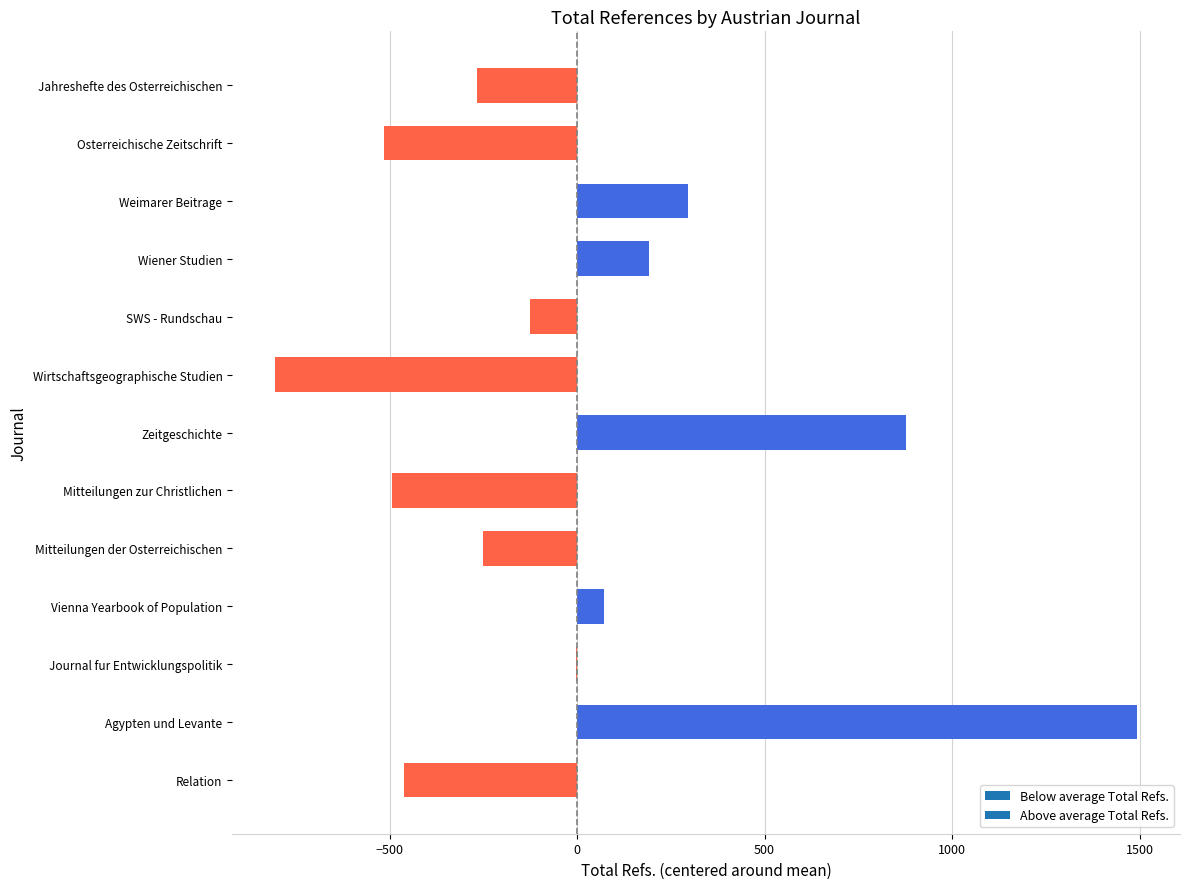

Which category has the highest value across all series?

Agypten und Levante